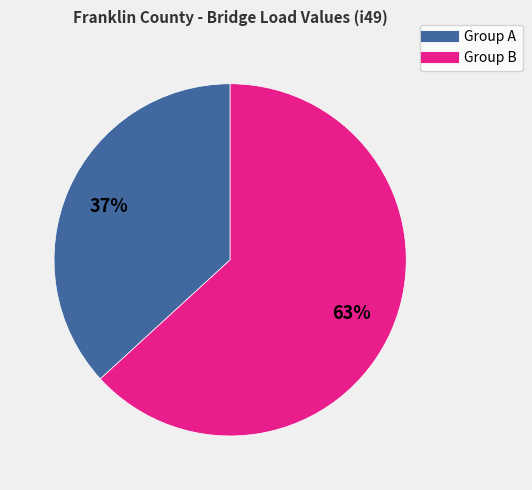

Is there any slice that represents more than half of the pie?

Yes